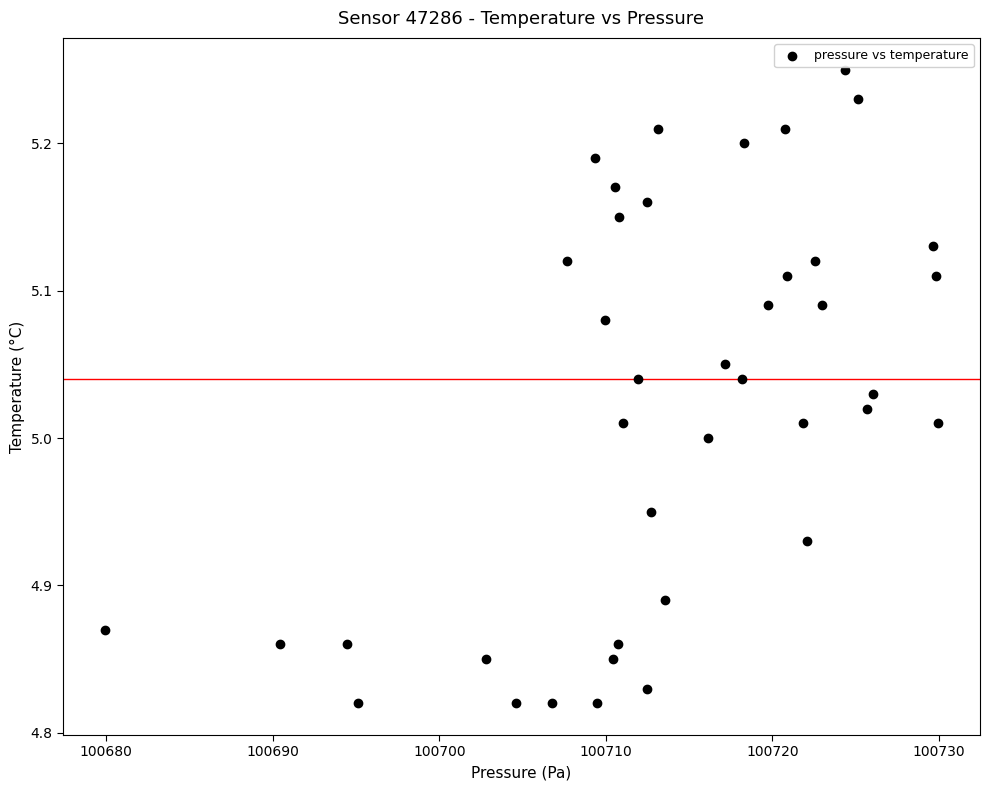

What is the range of X values (max minus min)?

50.1